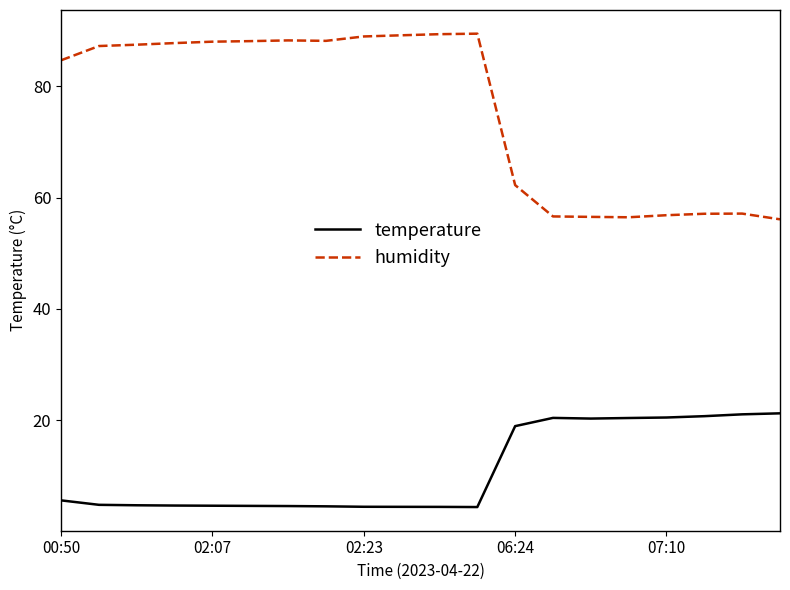

True or false: temperature and humidity cross at least once.

False